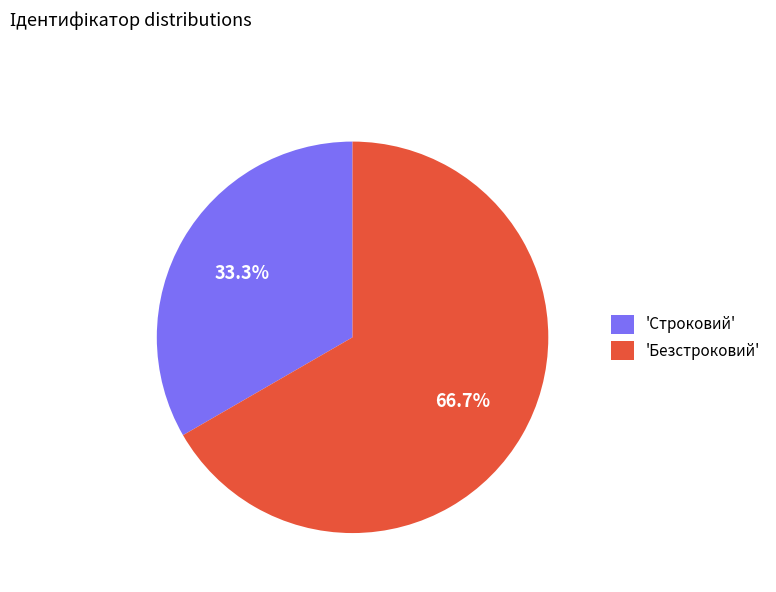

Which category has the smallest portion of the pie?

'Строковий'